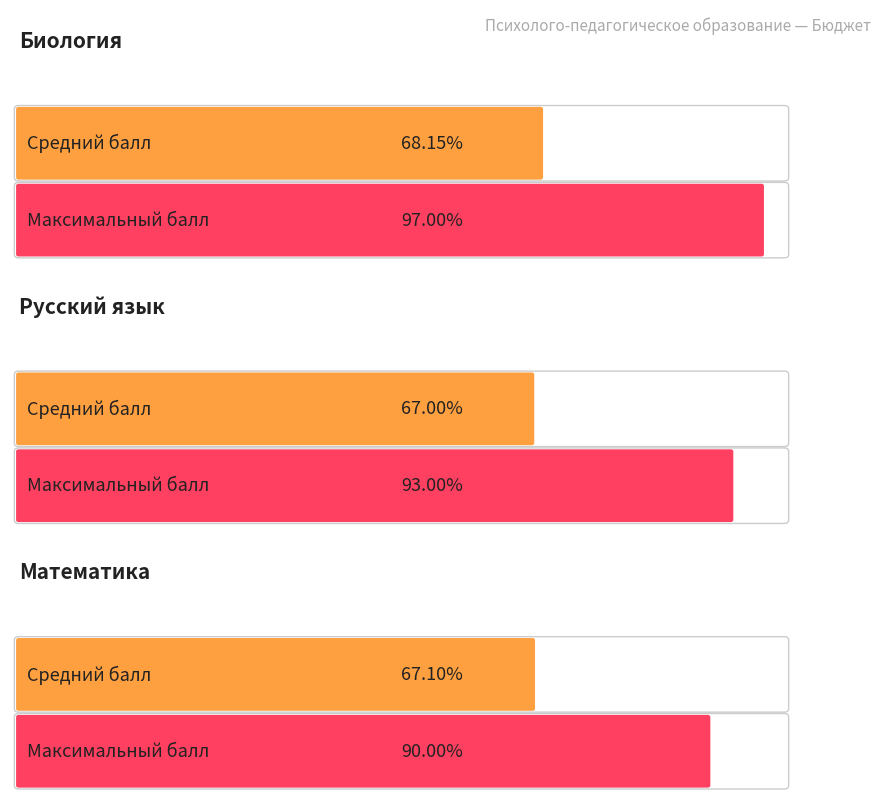

What is the maximum value shown in the chart?

97